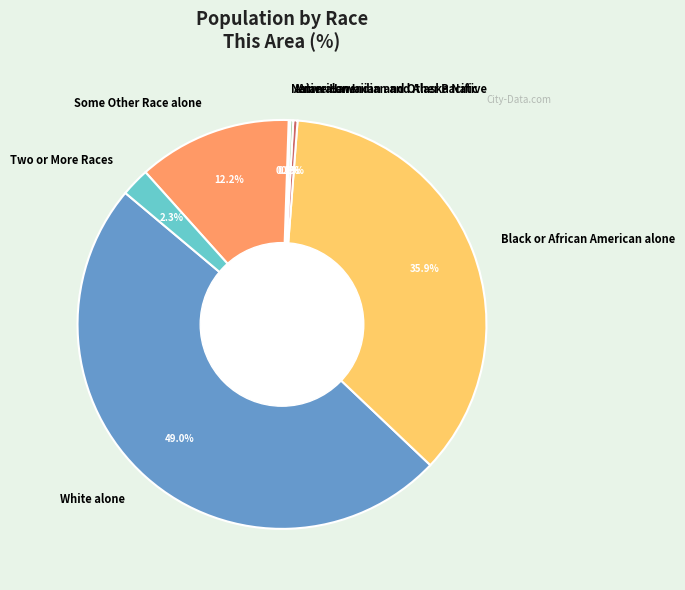

True or false: American Indian and Alaska Native accounts for 0% of the total.

True